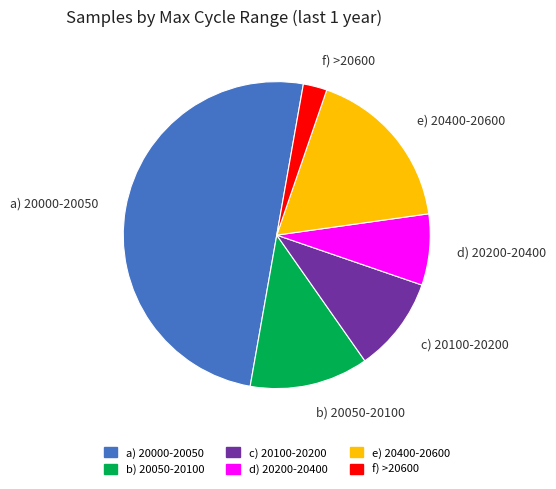

Combined, do a) 20000-20050 and d) 20200-20400 account for over 50%?

Yes